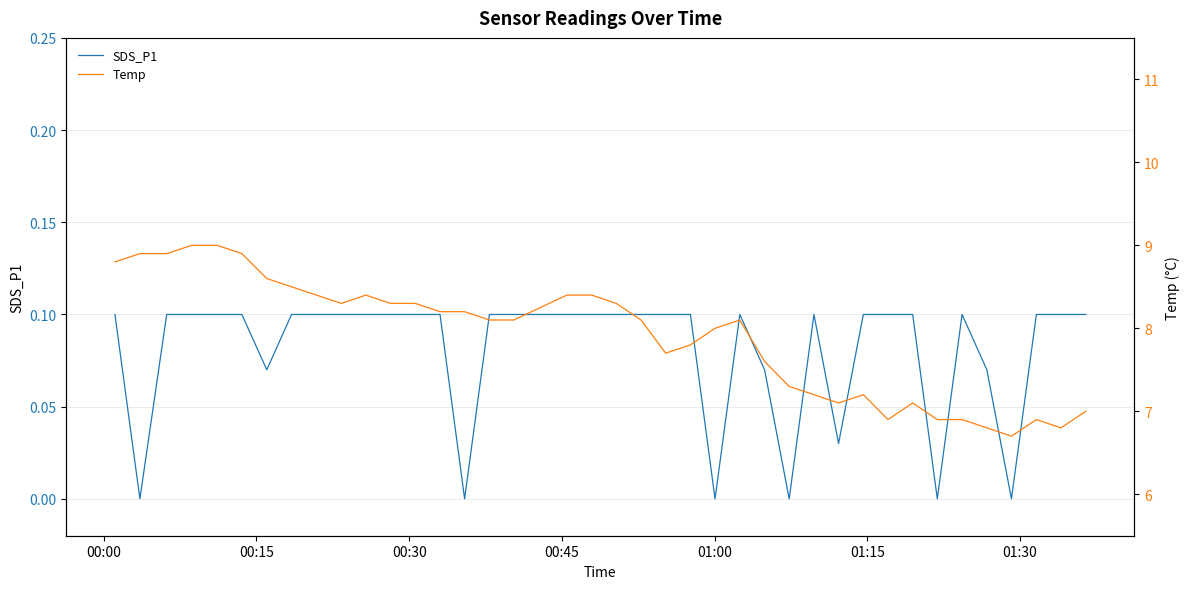

True or false: Temp and SDS_P1 cross at least once.

False